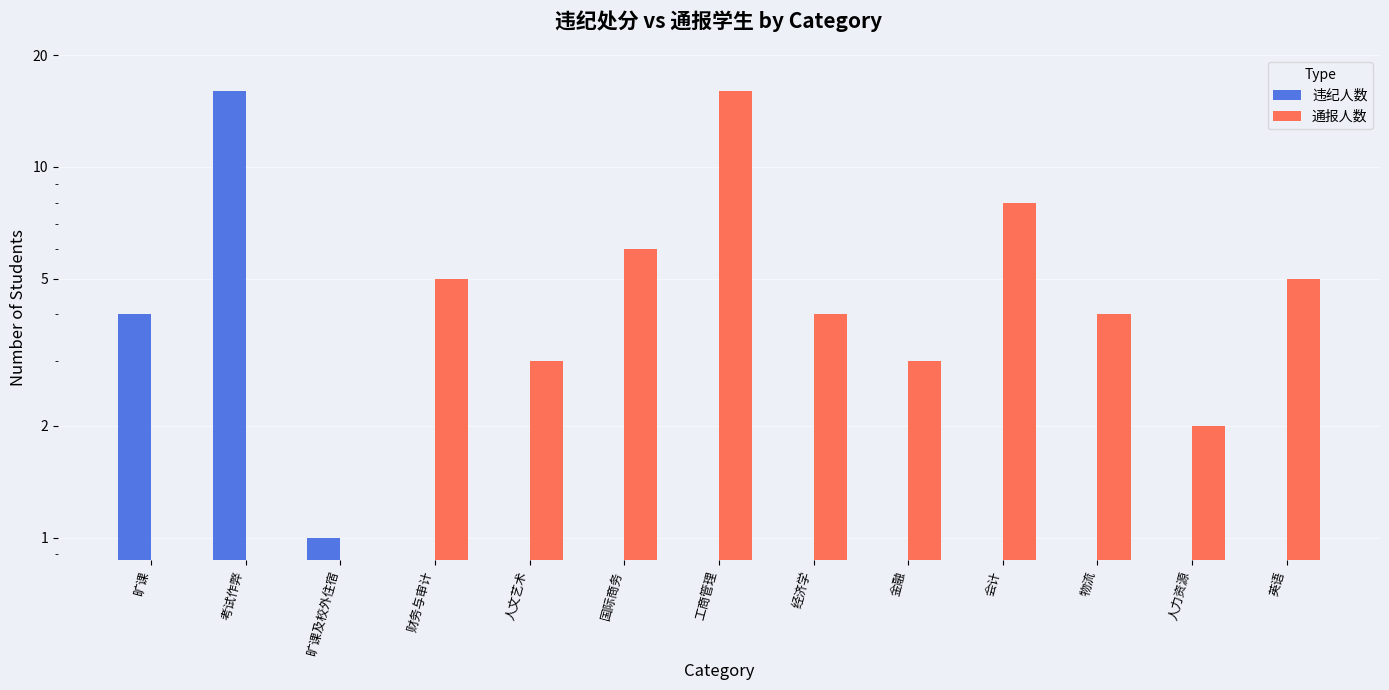

What is the value of the 违纪人数 bar at the 1st from the left?

4